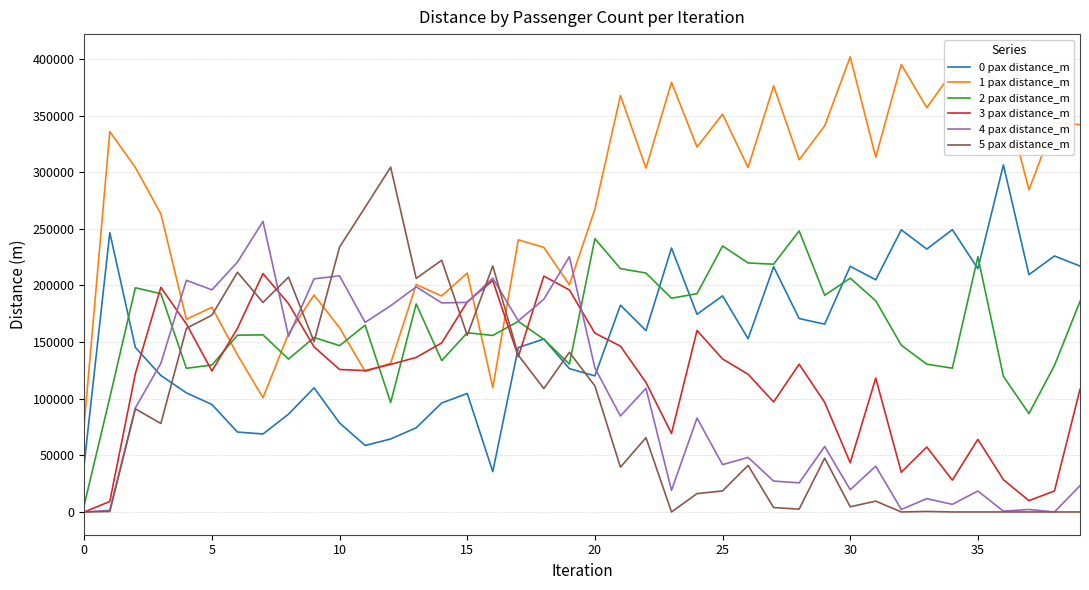

True or false: 1 pax distance_m and 5 pax distance_m intersect in this chart.

True